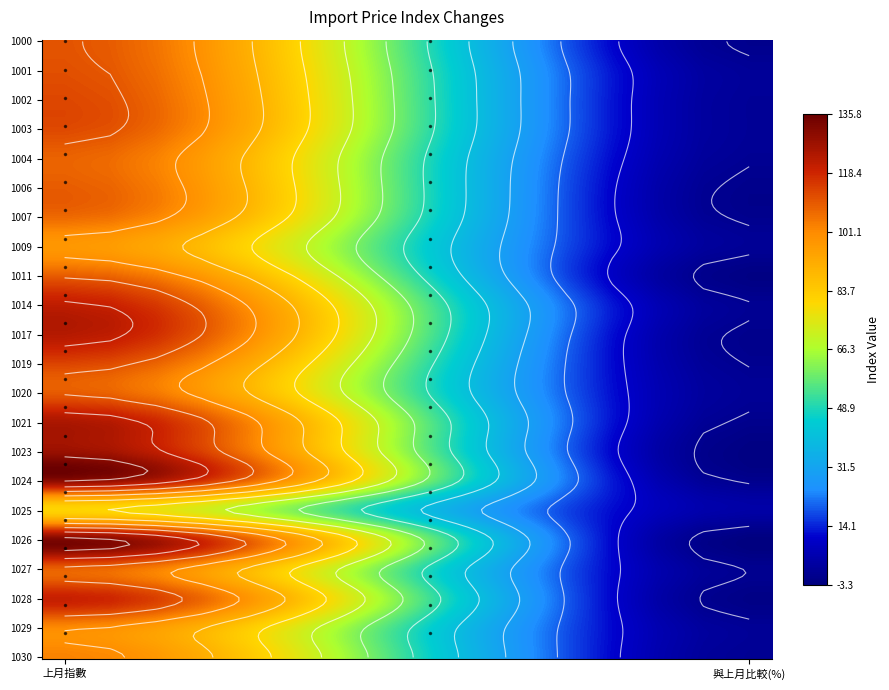

List the labels in order of 1019 value, smallest first.

1, 0